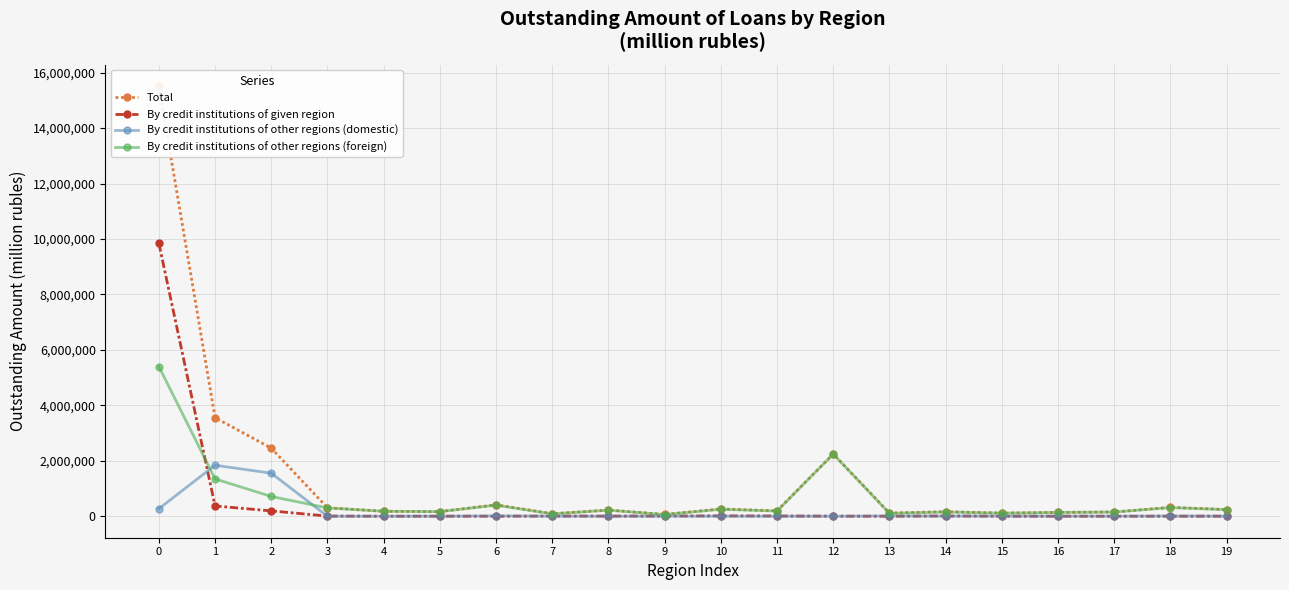

How many interior local peaks does the By credit institutions of other regions (foreign) series have?

6